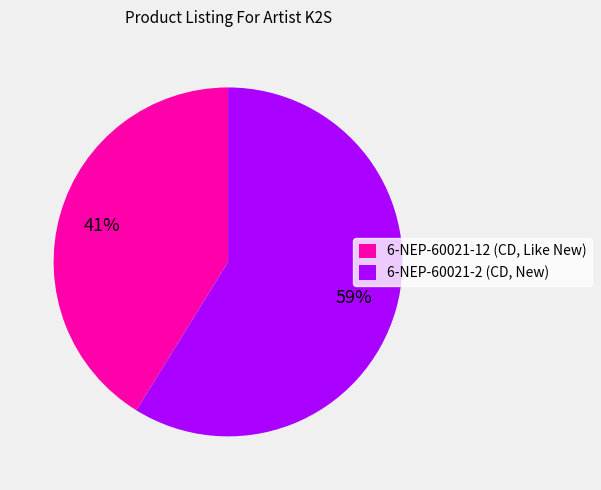

To the nearest percent, what is the average slice percentage?

50%